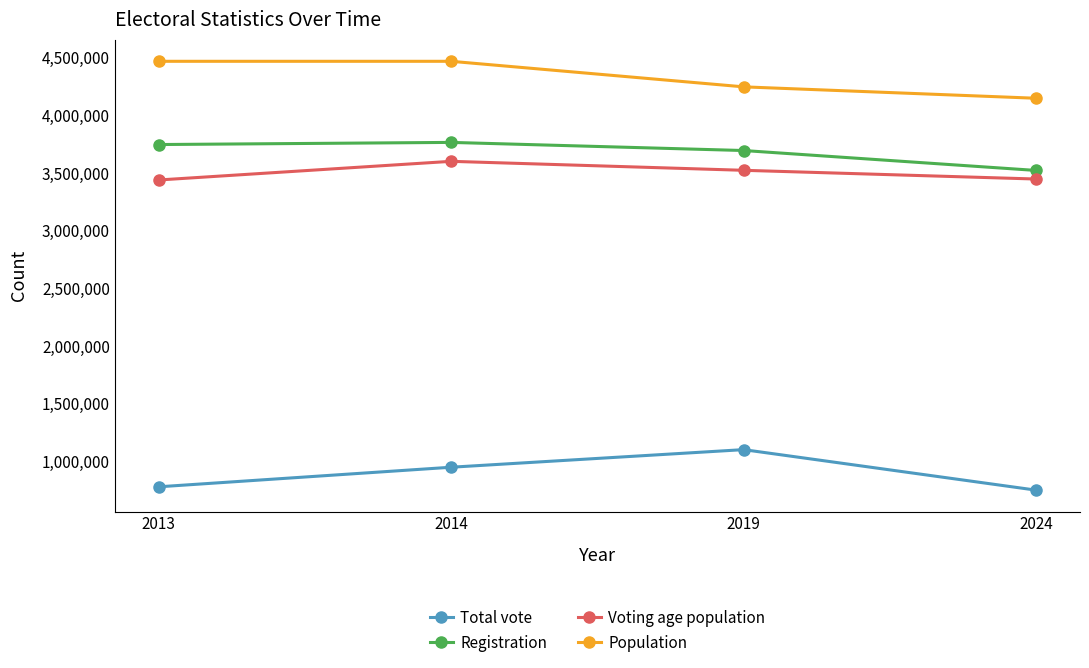

Does the chart have visible grid lines?

No